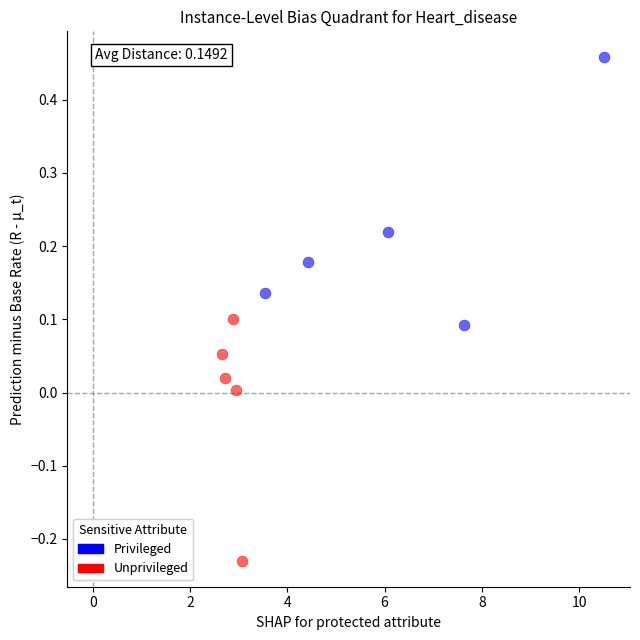

Which series contains the lowest Y value?

Unprivileged